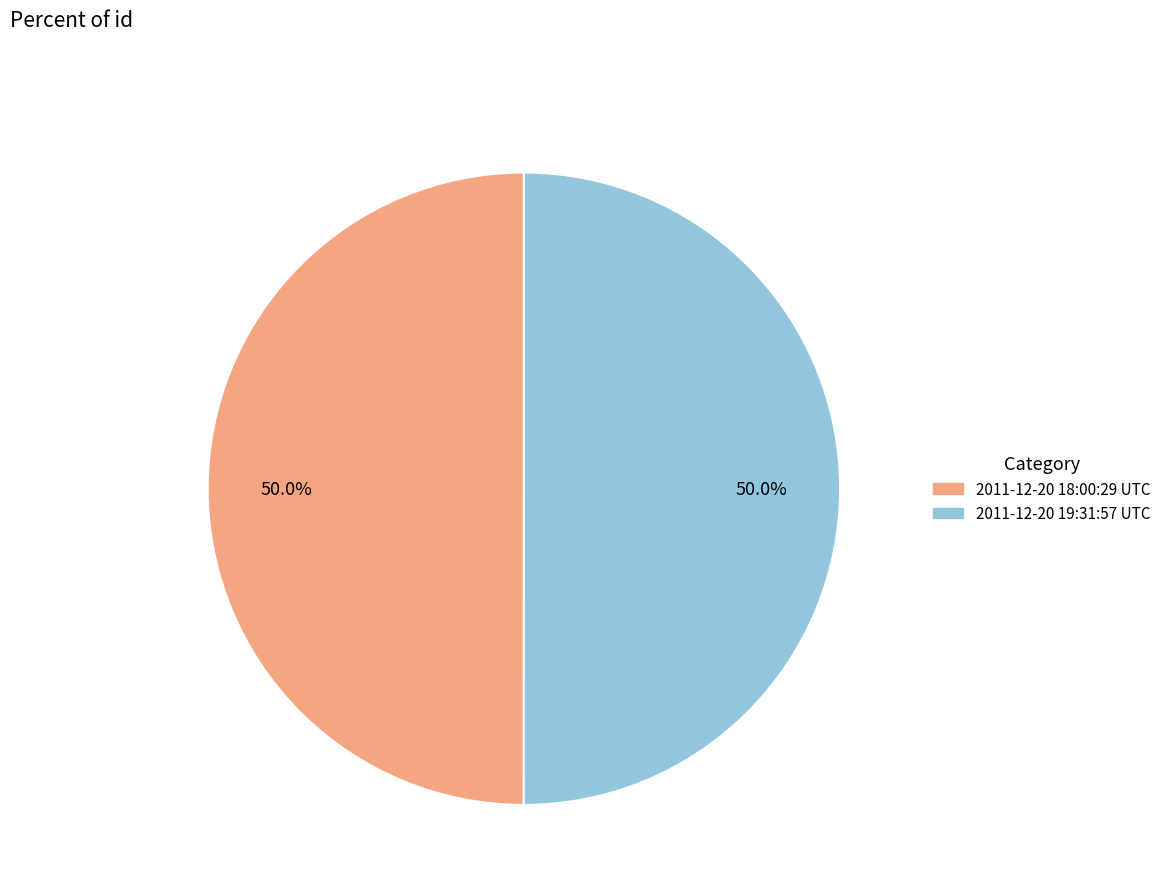

To the nearest percent, what portion does 2011-12-20 18:00:29 UTC represent?

50%